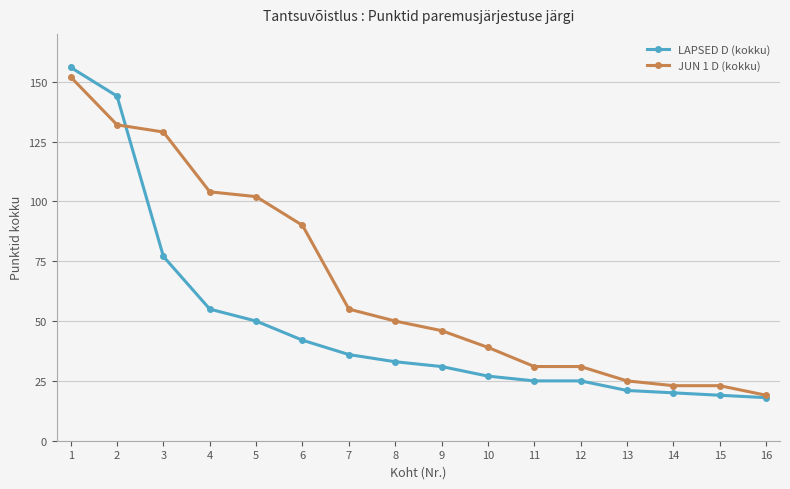

True or false: JUN 1 D (kokku) has a value of 18 at 10.

False